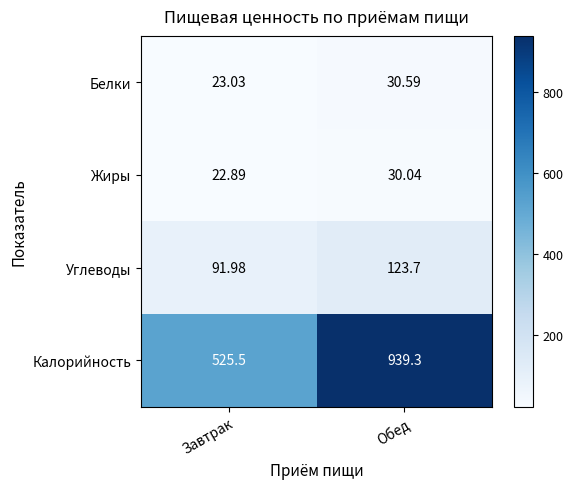

How many data points in Жиры are less than 30?

1